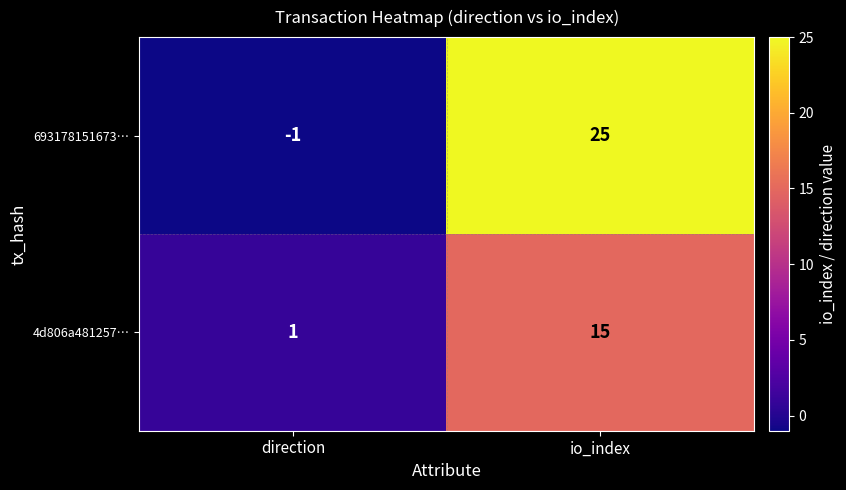

The 4d806a481257… series shows 2 at direction. True or false?

False